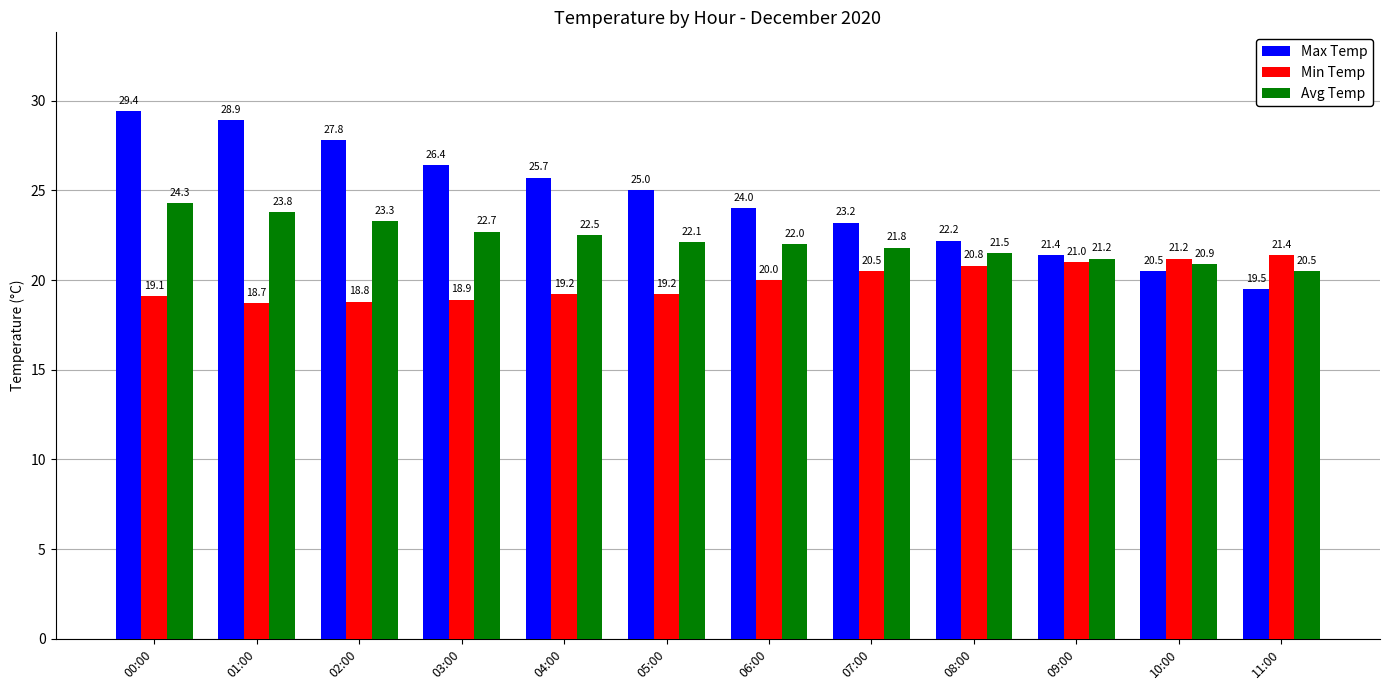

Where is Min Temp nearest to the value 20?

06:00